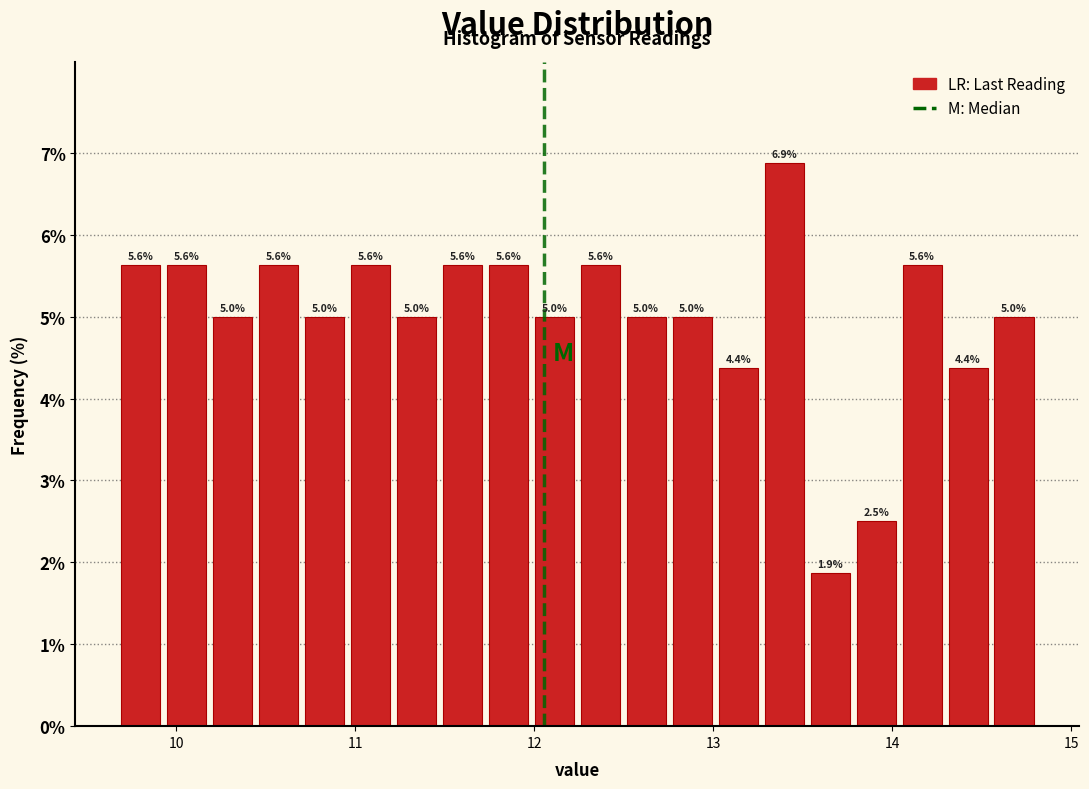

Around what value on the x-axis is the tallest bar? Give the approximate position of its centre, as read against the axis.

13.4